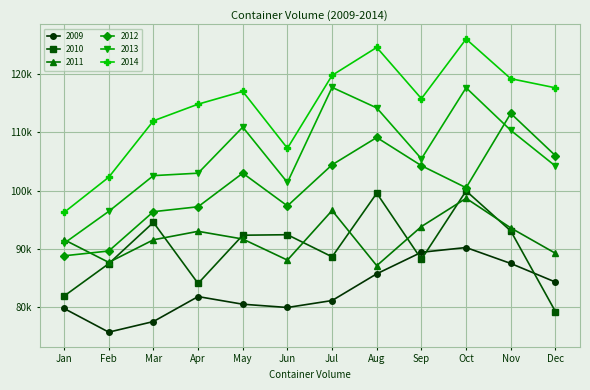

Where is the first local minimum for 2010?

Apr